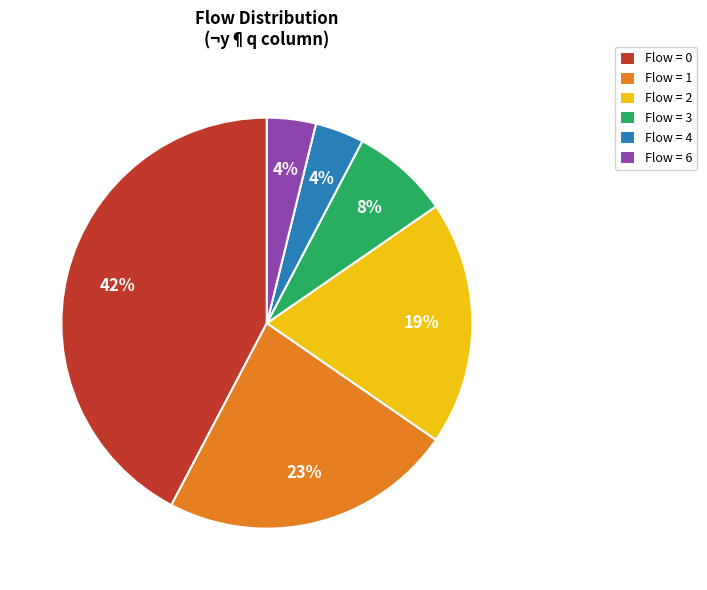

Is it true that Flow = 1 is 12% of the pie?

False